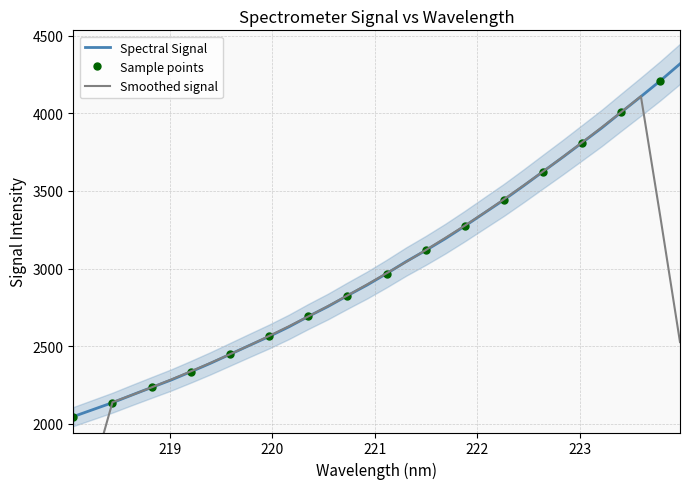

What is the change in value from 219.9712 to 223.9802?

+1754.5